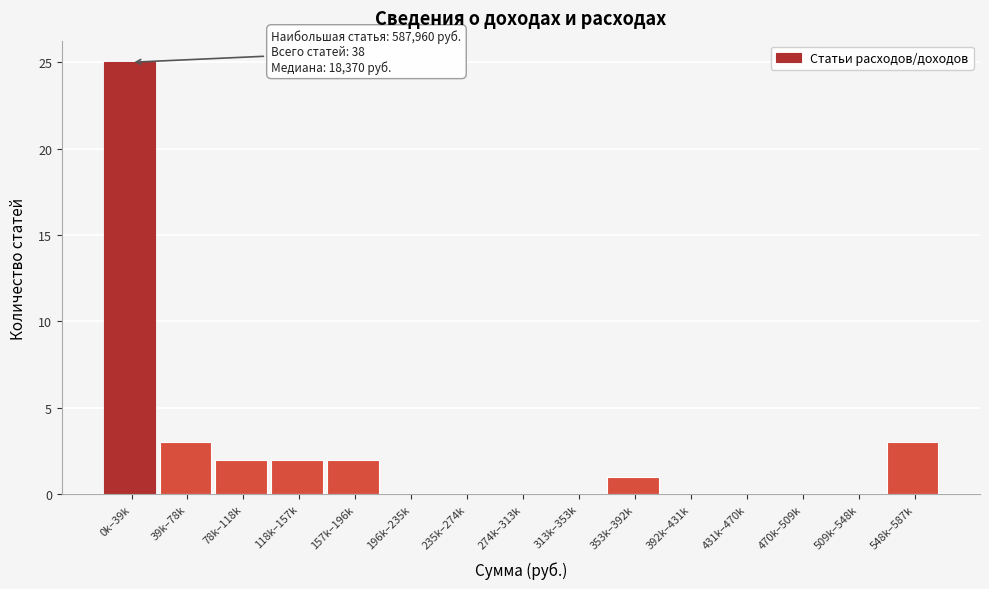

Reading right to left, what are all the values shown in this chart?

548k–587k=3	509k–548k=0	470k–509k=0	431k–470k=0	392k–431k=0	353k–392k=1	313k–353k=0	274k–313k=0	235k–274k=0	196k–235k=0	157k–196k=2	118k–157k=2	78k–118k=2	39k–78k=3	0k–39k=25